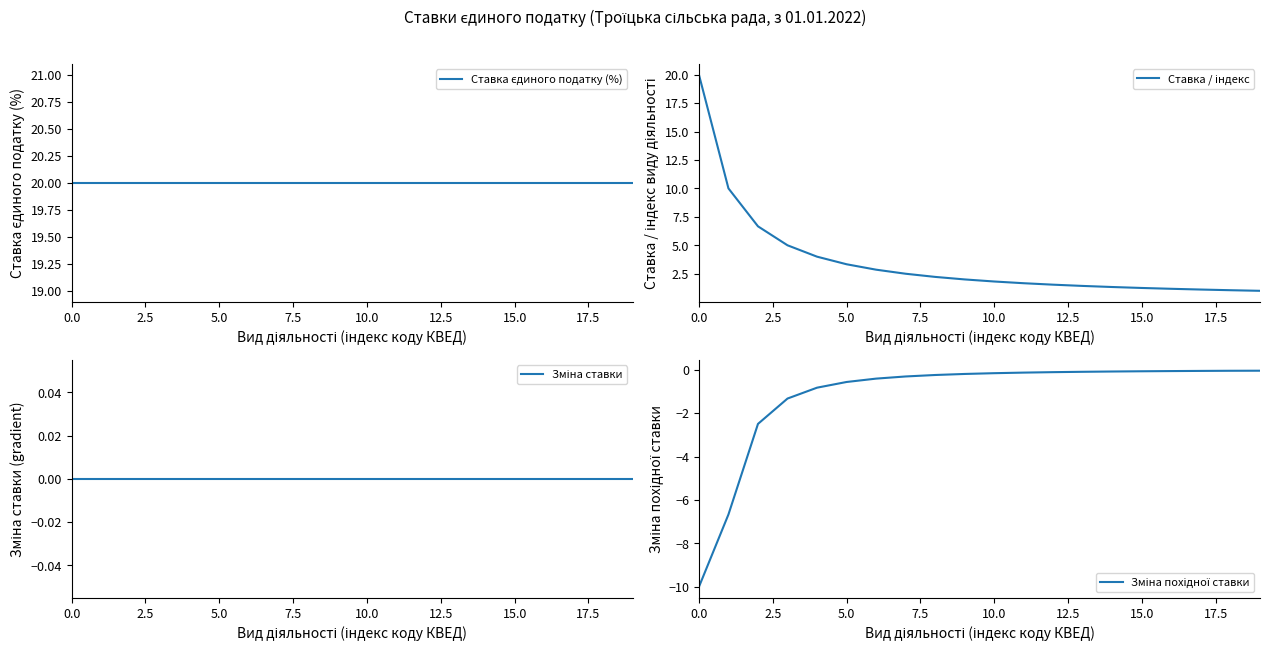

Reading left to right, list all the values displayed in this chart.

Ставка єдиного податку (%): 20.0	20.0	20.0	20.0	20.0	20.0	20.0	20.0	20.0	20.0	20.0	20.0	20.0	20.0	20.0	20.0	20.0	20.0	20.0	20.0
Ставка / індекс: 20.0	10.0	6.7	5.0	4.0	3.3	2.9	2.5	2.2	2.0	1.8	1.7	1.5	1.4	1.3	1.2	1.2	1.1	1.1	1.0
Зміна ставки: 0.0	0.0	0.0	0.0	0.0	0.0	0.0	0.0	0.0	0.0	0.0	0.0	0.0	0.0	0.0	0.0	0.0	0.0	0.0	0.0
Зміна похідної ставки: -10.0	-6.7	-2.5	-1.3	-0.8	-0.6	-0.4	-0.3	-0.2	-0.2	-0.2	-0.1	-0.1	-0.1	-0.1	-0.1	-0.1	-0.1	-0.1	-0.1